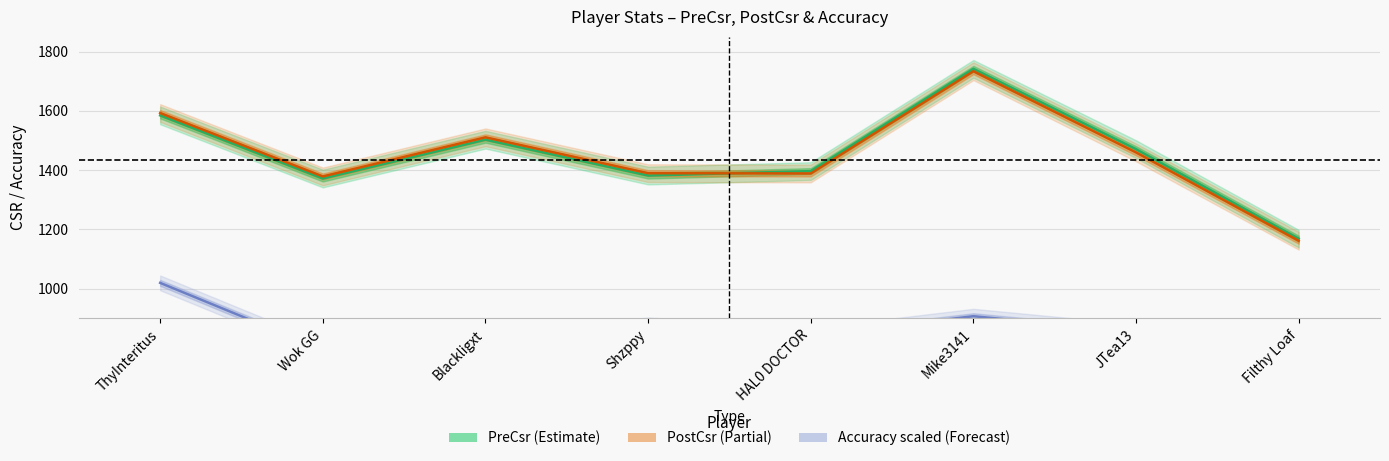

The value of Accuracy (scaled) at HAL0 DOCTOR is 1515.7. True or false?

False